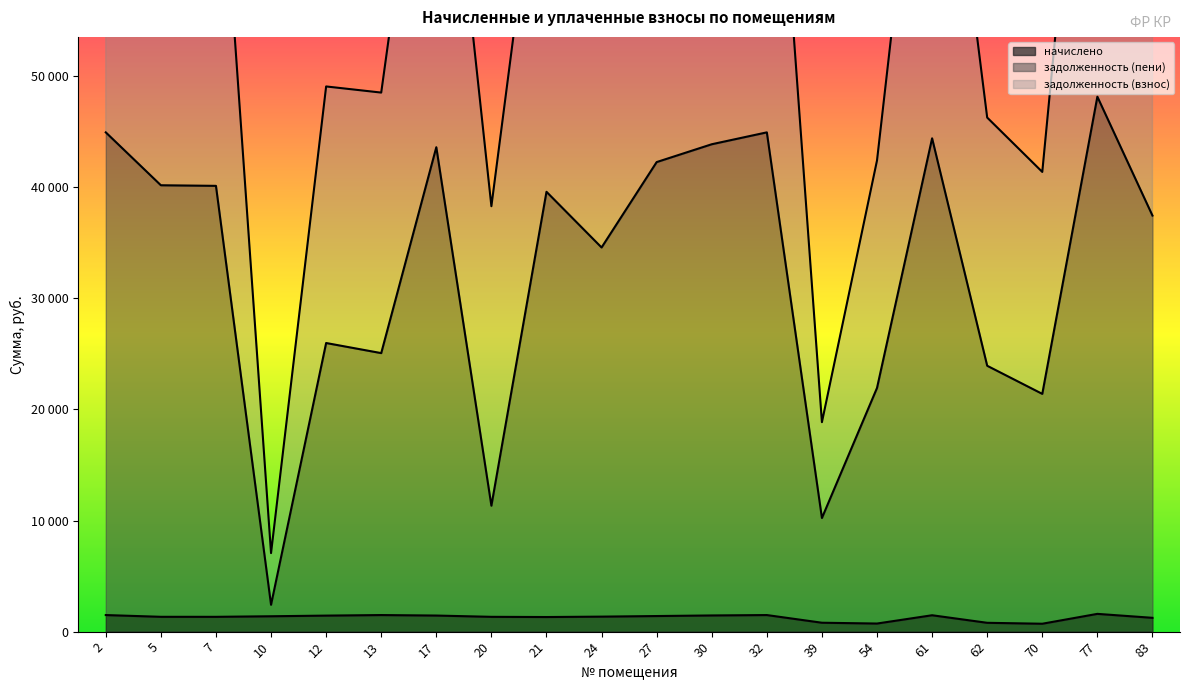

List the series in order of their peak value, highest first.

задолженность (взнос), задолженность (пени), начислено